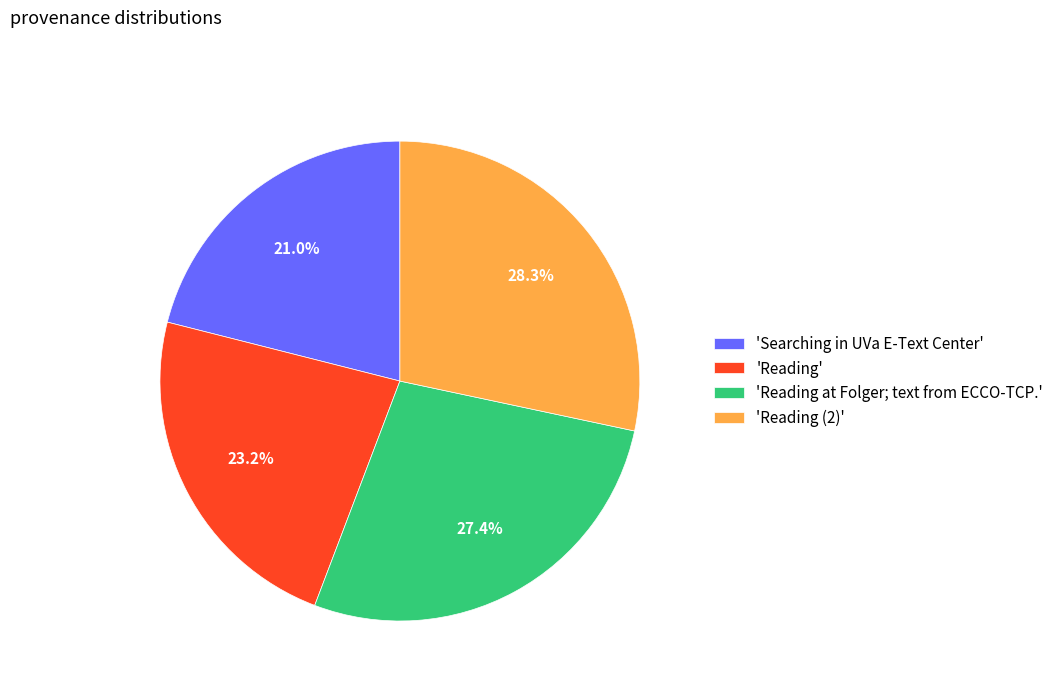

How many slices are in this pie chart?

4